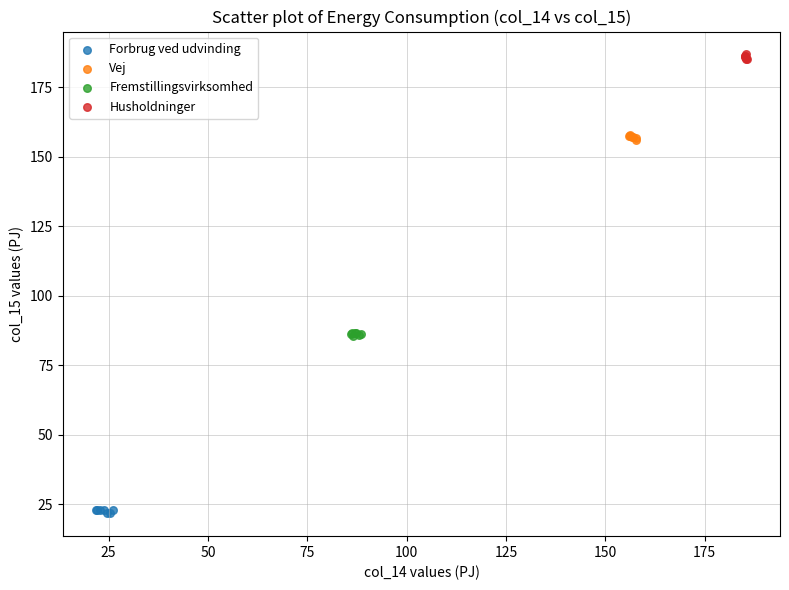

Which series reaches the maximum Y coordinate?

Husholdninger